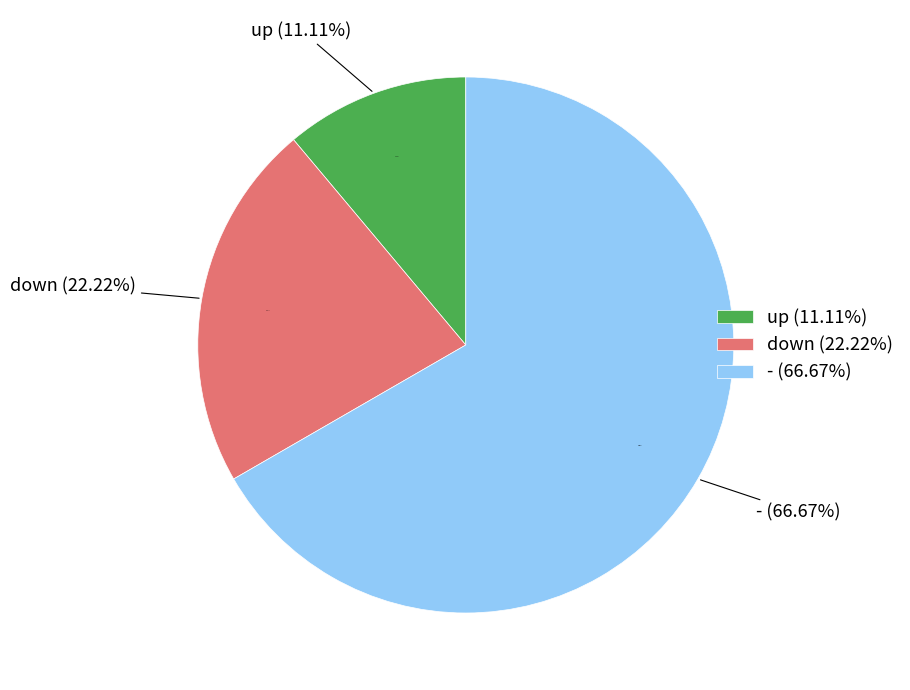

What percentage is NOT represented by down?

77.8%